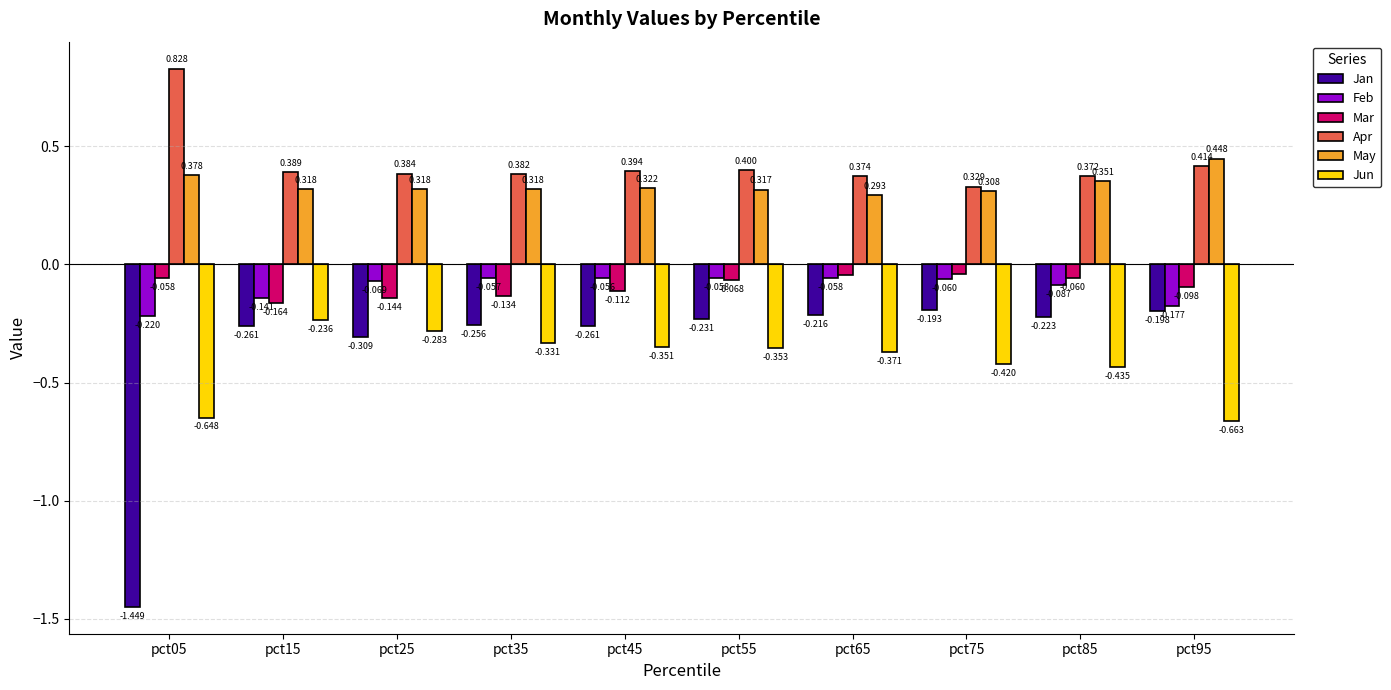

Which series has the largest total across all categories?

Apr